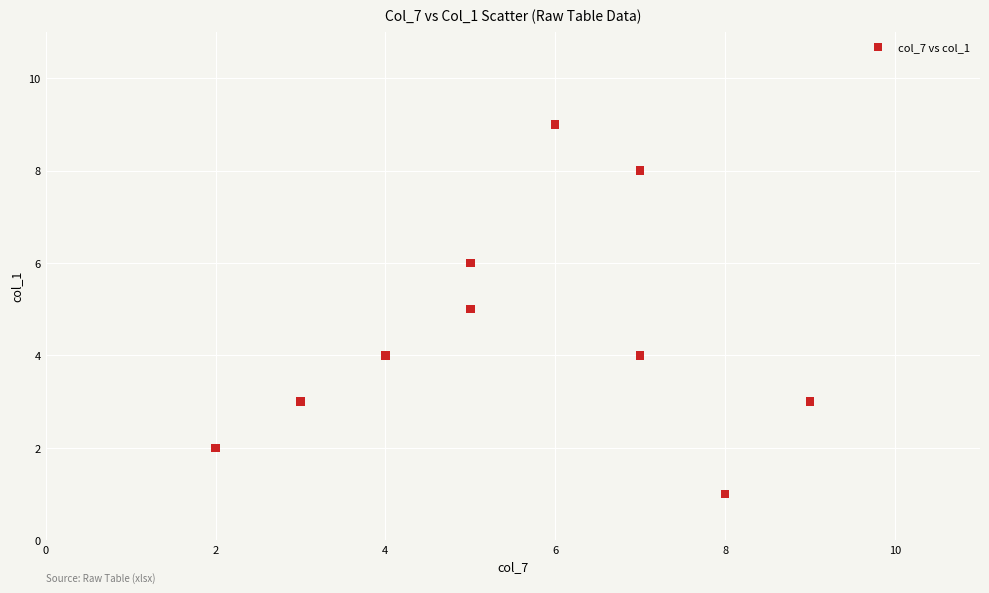

What is the average X value?

6